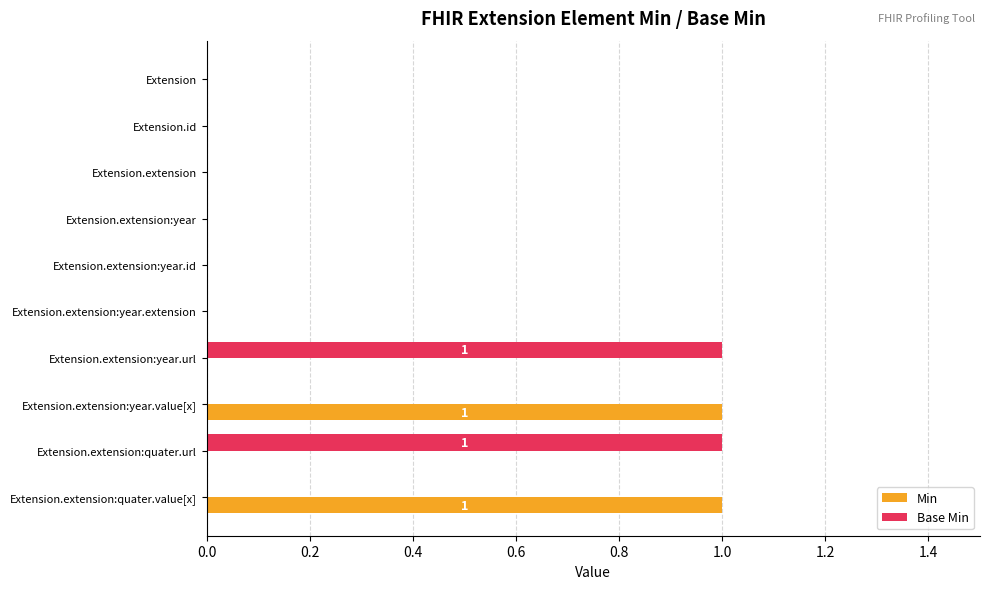

The Base Min series shows 0 at Extension.extension. True or false?

True